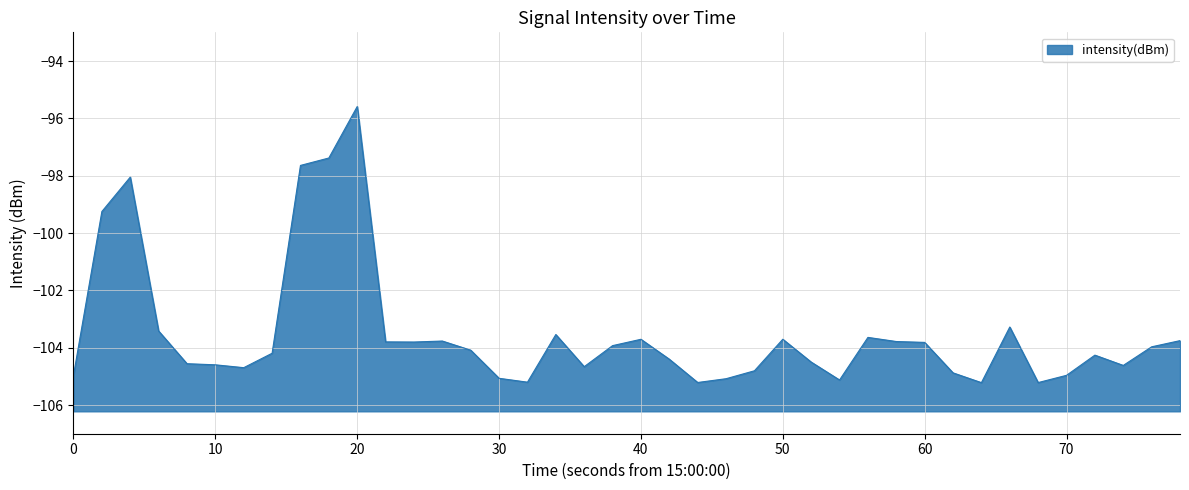

What is the approximate value at 50?

-103.7